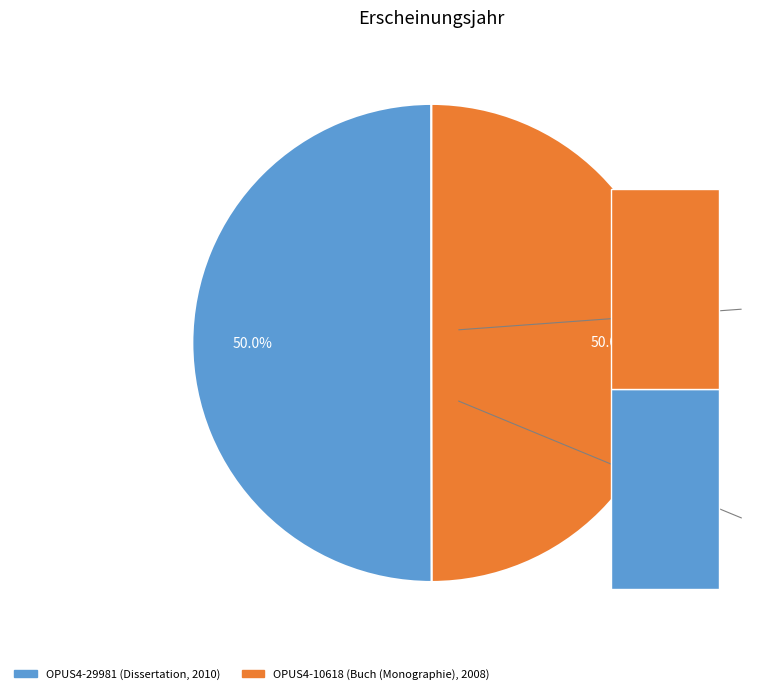

Which category has the smallest portion of the pie?

OPUS4-10618